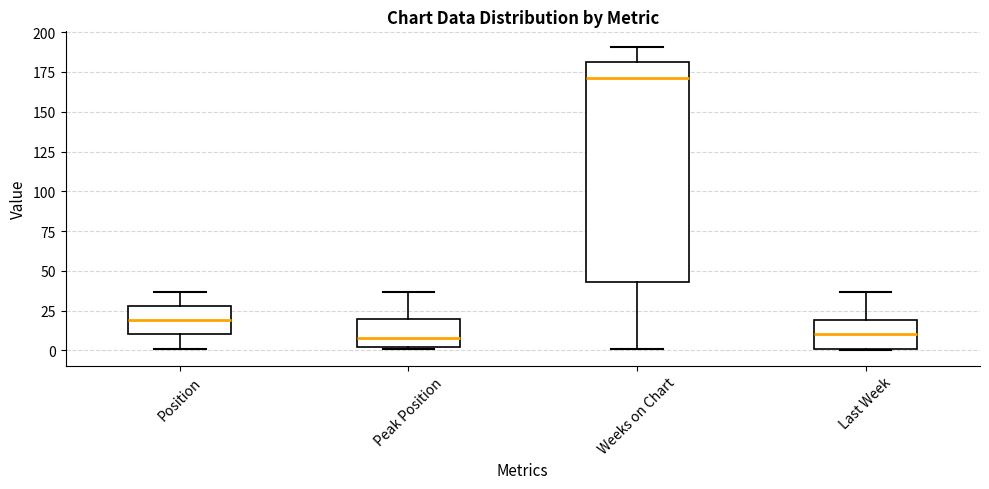

Reading left to right, transcribe this box plot: for each box, give where its median line is, the range the box spans, and where its two whiskers end, as read against the y-axis. The values are not printed on the chart, so give them approximately, as read against the axis.

Position: median 20, box 10 to 30, whiskers 0 to 35
Peak Position: median 10, box 0 to 20, whiskers 0 to 35
Weeks on Chart: median 170, box 45 to 180, whiskers 0 to 190
Last Week: median 10, box 0 to 20, whiskers 0 to 35